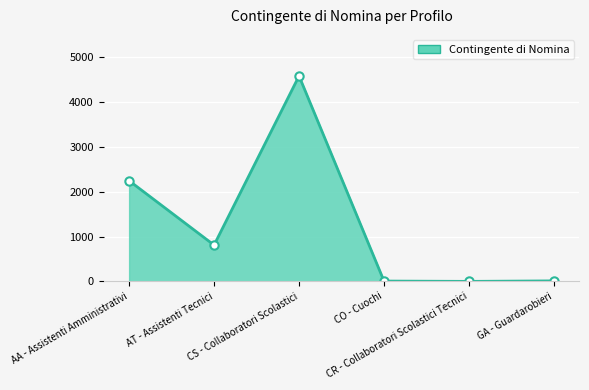

What is the sum of the values at AT - Assistenti Tecnici and CO - Cuochi?

817